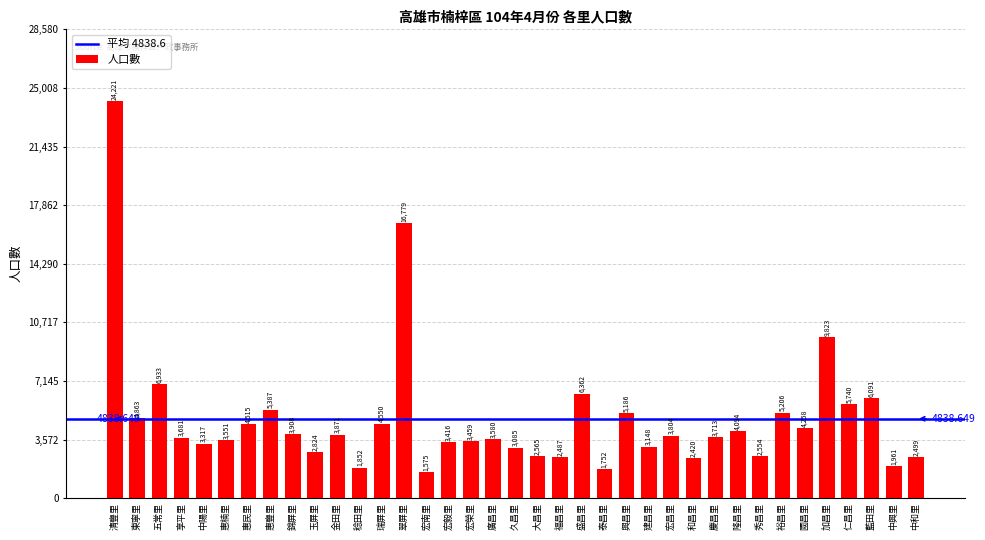

What value does the data have at 福昌里, to the nearest 50?

2500